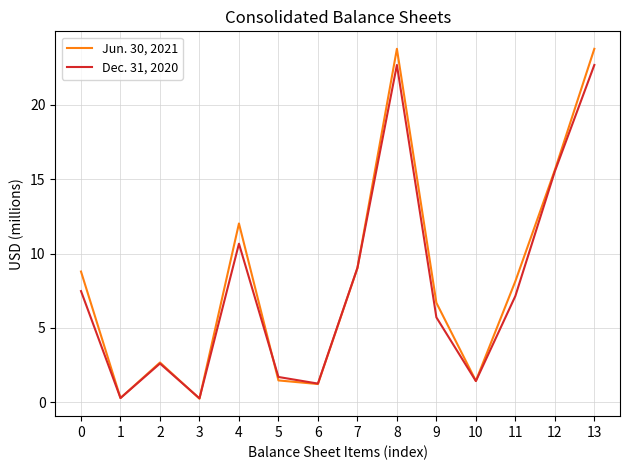

At 6, list the series in order from smallest to largest.

Jun. 30, 2021, Dec. 31, 2020